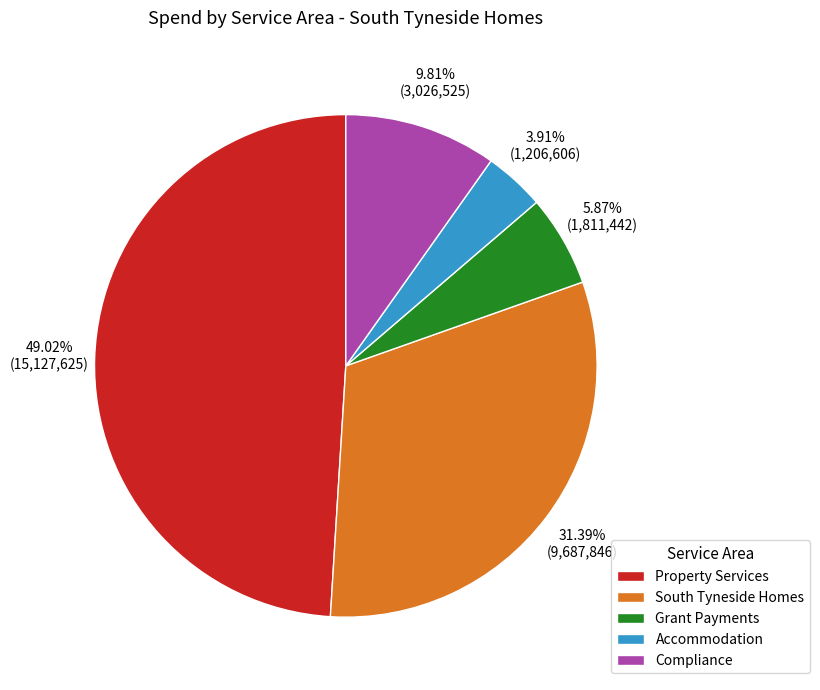

Is it true that Accommodation is 30% of the pie?

False